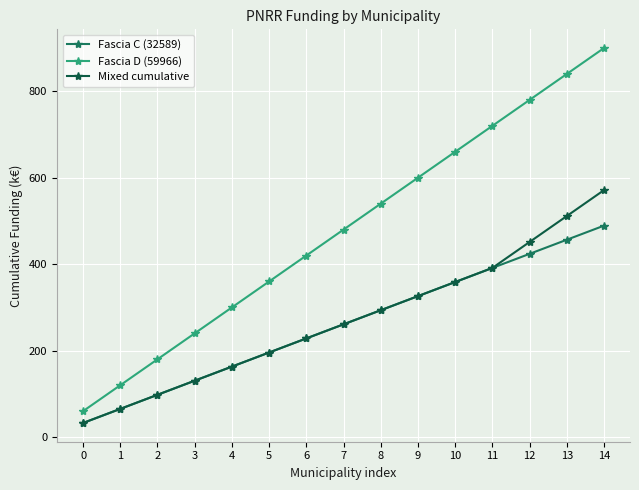

At which label is Mixed cumulative closest to 301?

8